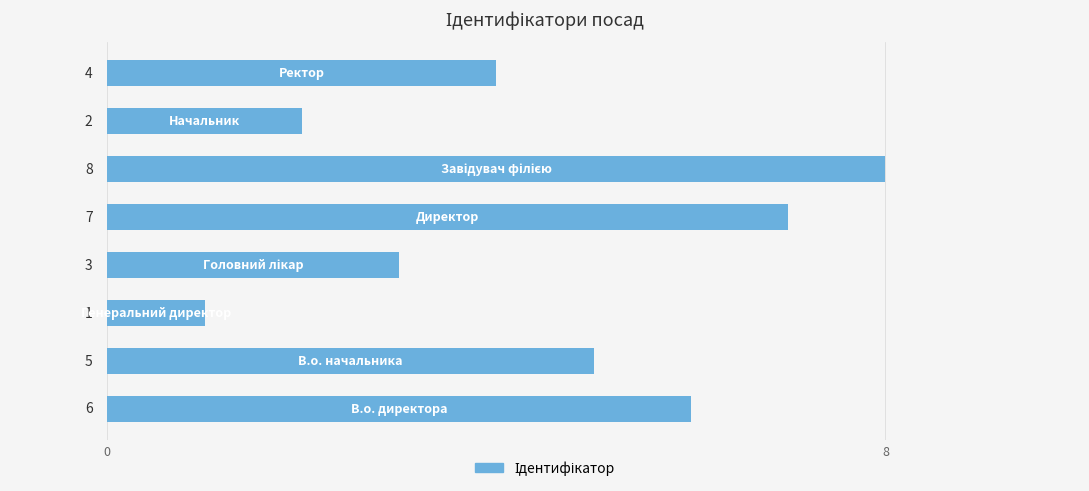

What is the difference between the maximum and minimum values?

7